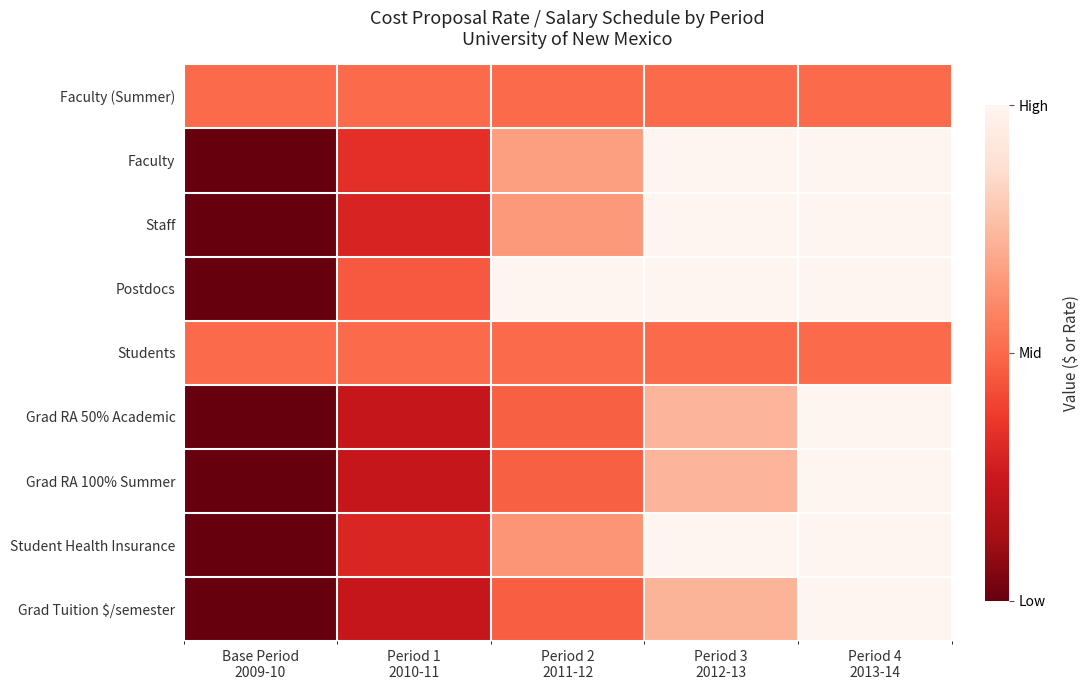

At how many categories does at least one series exceed 0?

5